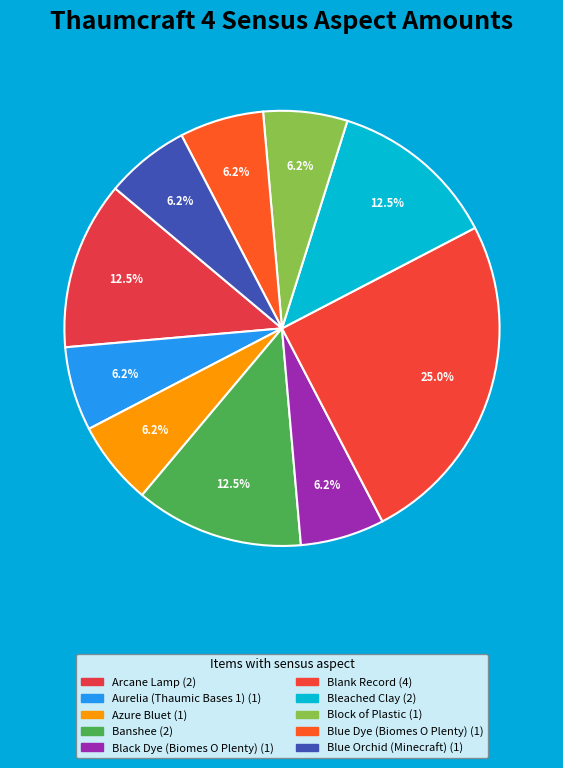

Which category has the smallest portion of the pie?

Aurelia (Thaumic Bases 1)